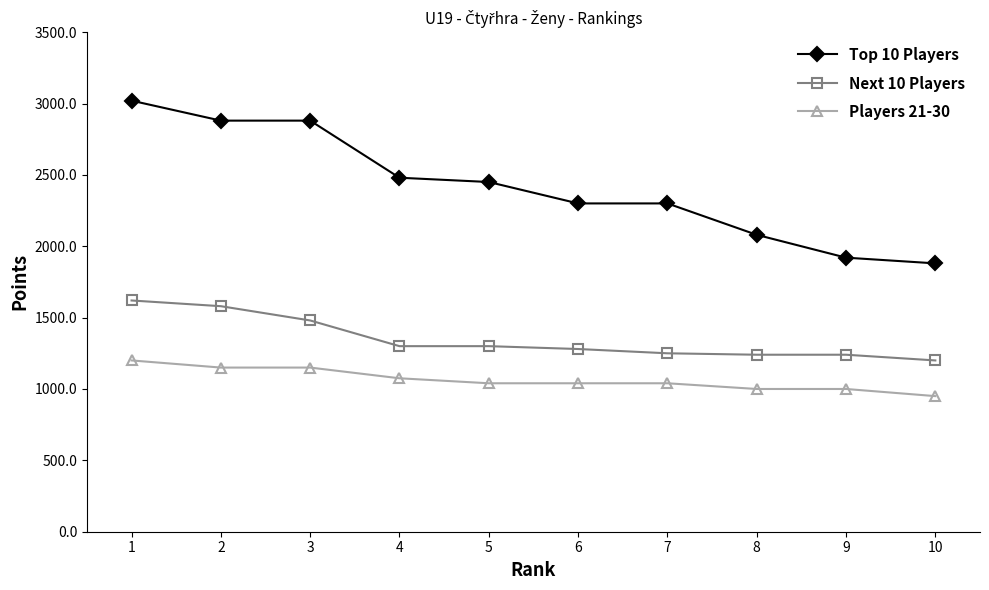

What is the value of the Top 10 Players point at the 5th from the left?

2450